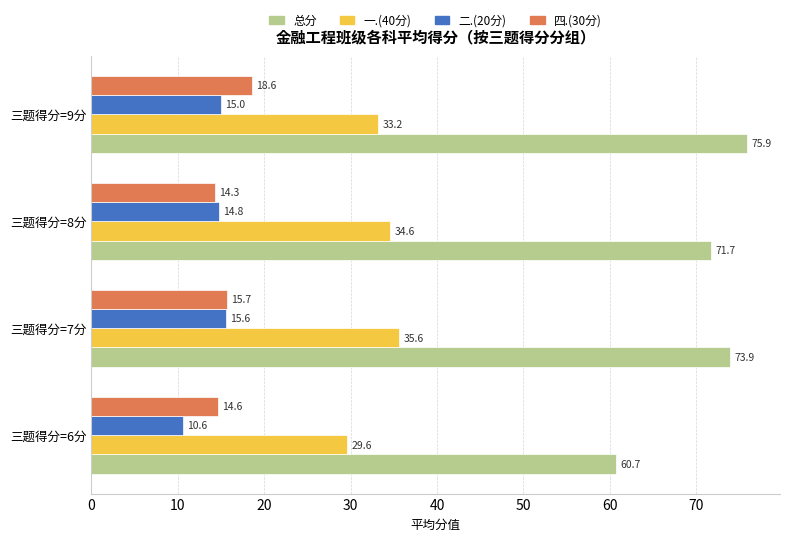

Rank the categories by 总分 value from lowest to highest.

三题得分=6分, 三题得分=8分, 三题得分=7分, 三题得分=9分